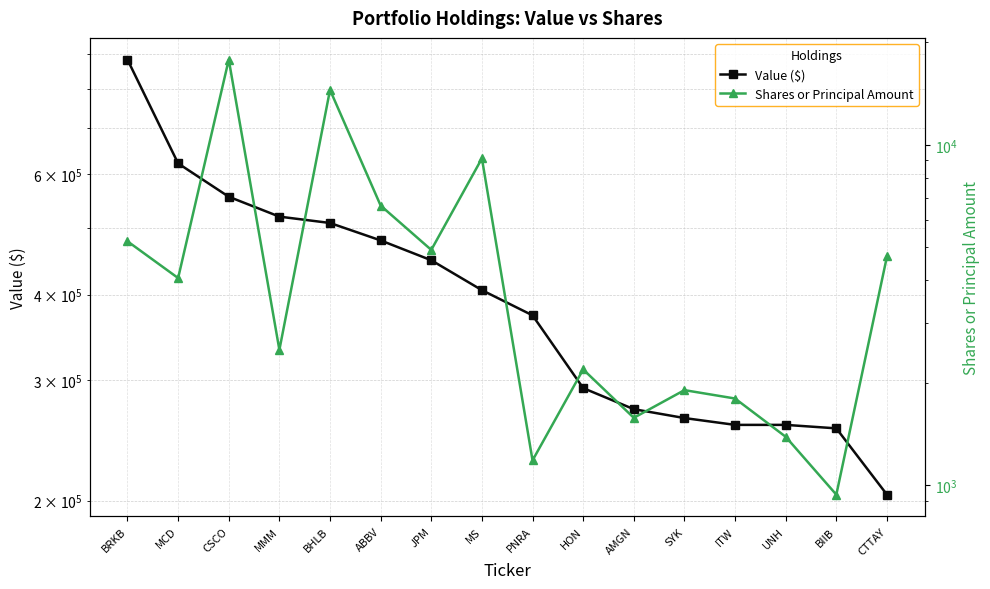

What is the label of the 1st point from the left?

BRKB